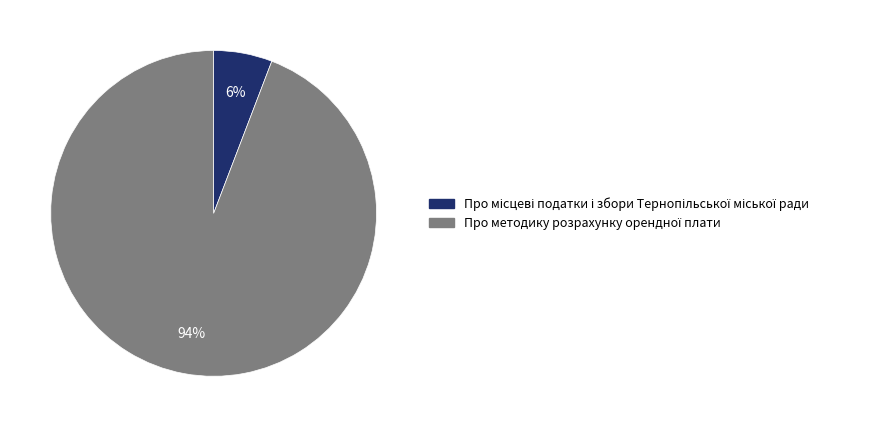

Is there any slice that represents more than half of the pie?

Yes